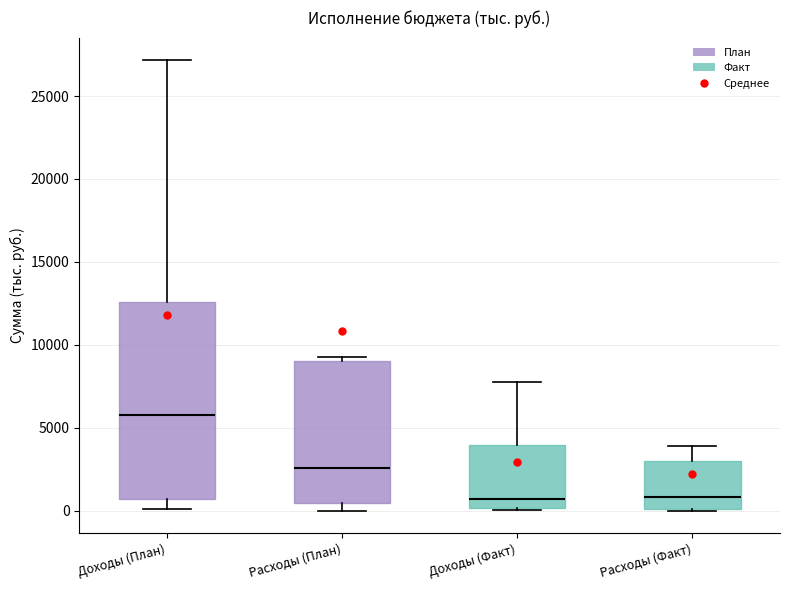

Which box has the highest median line?

Доходы (План)